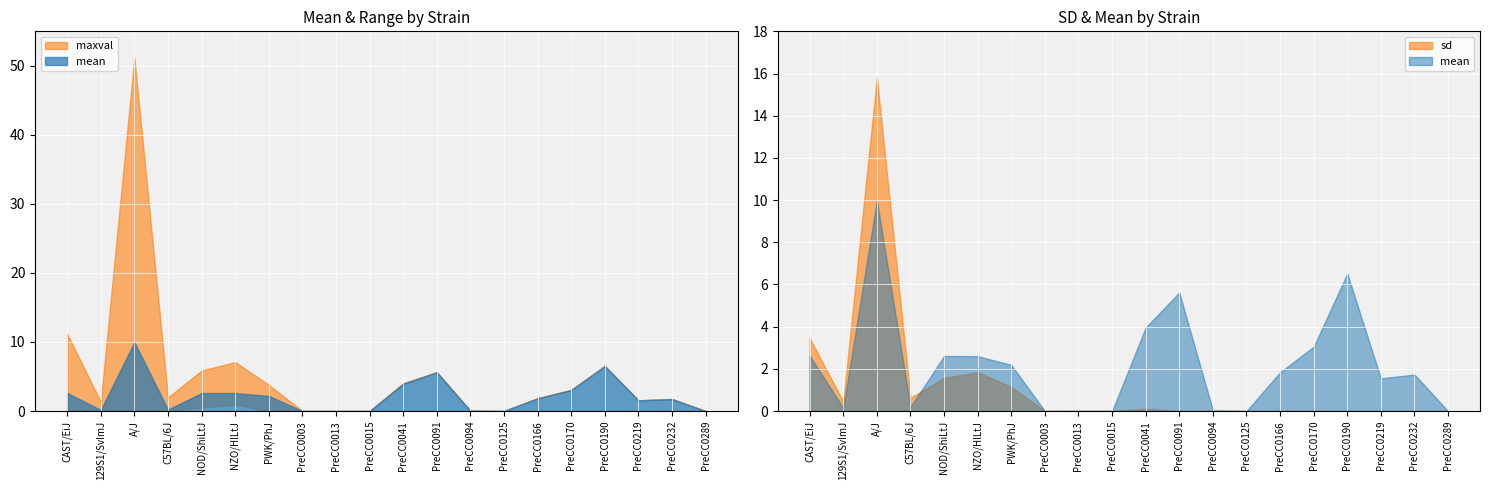

Which series has the largest range (max minus min)?

maxval